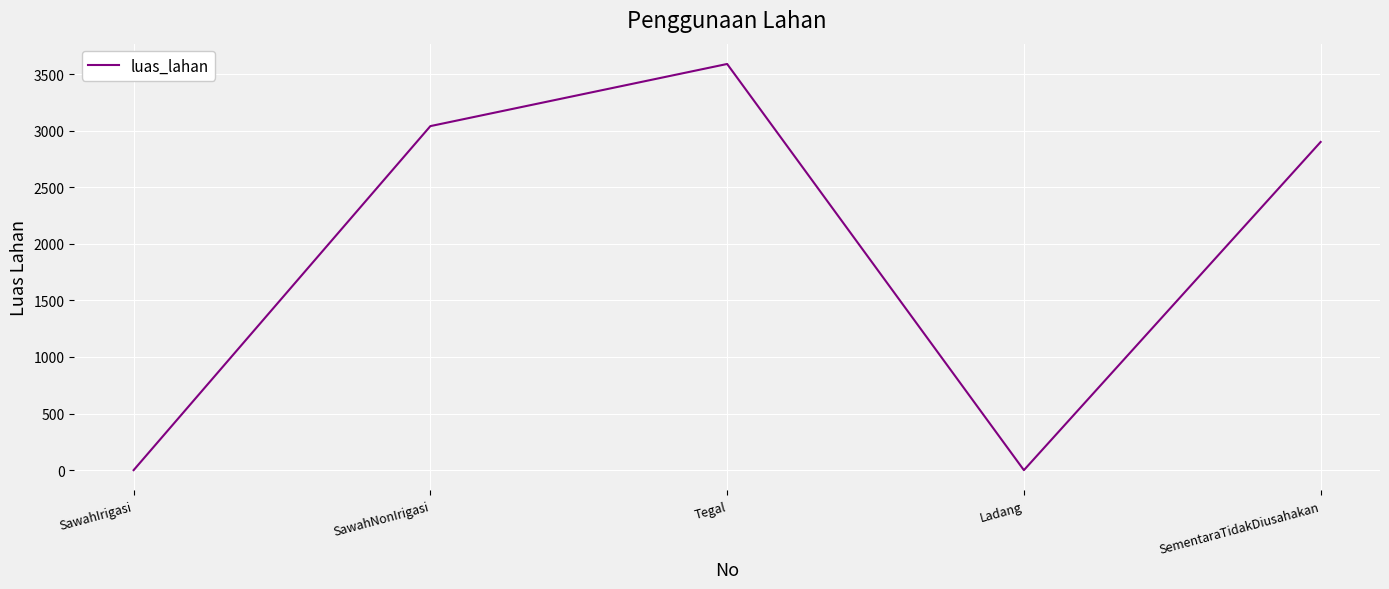

True or false: the data has more than 0 interior local peaks.

True